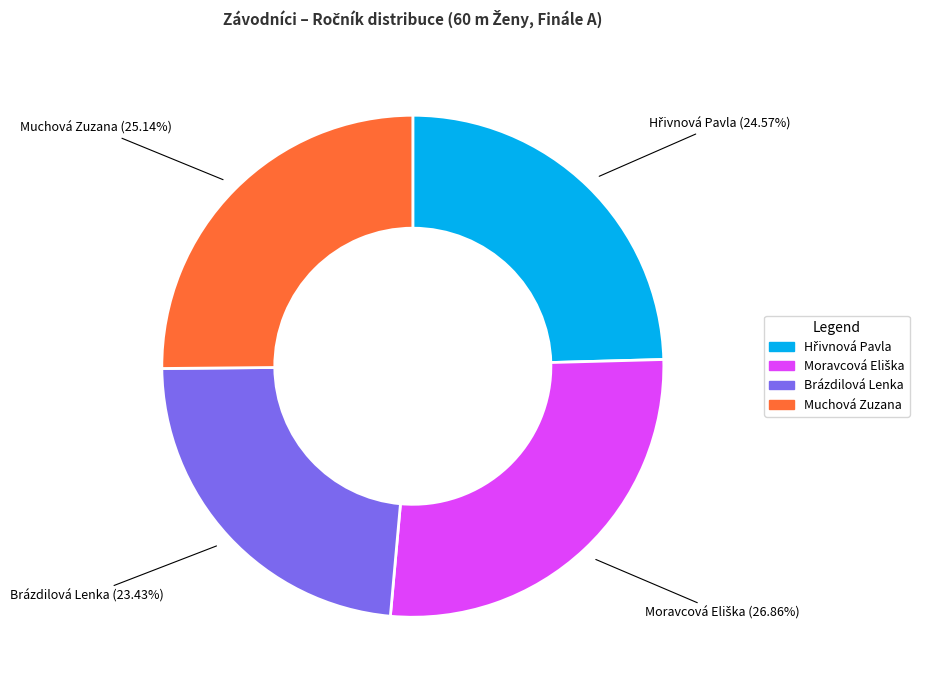

Approximately how many times larger is the value at Muchová Zuzana compared to Brázdilová Lenka?

1.1